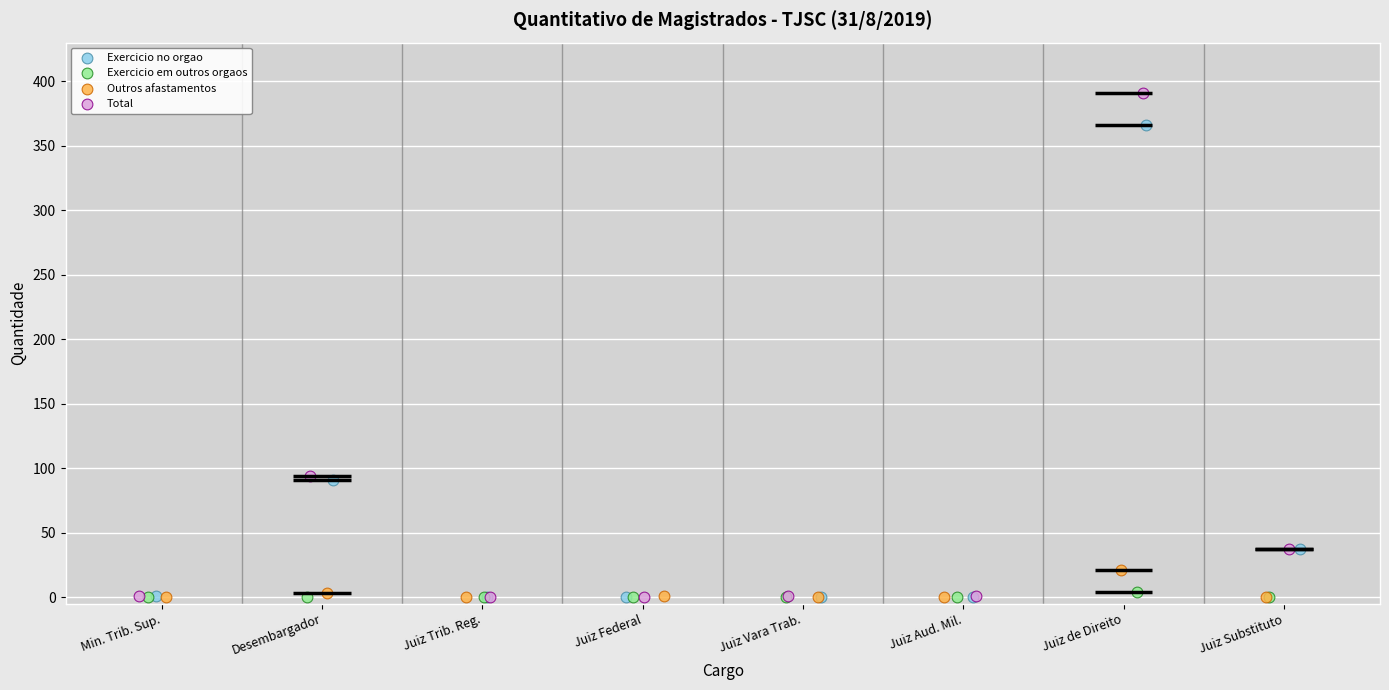

Which series has the largest Y range (max minus min)?

Total